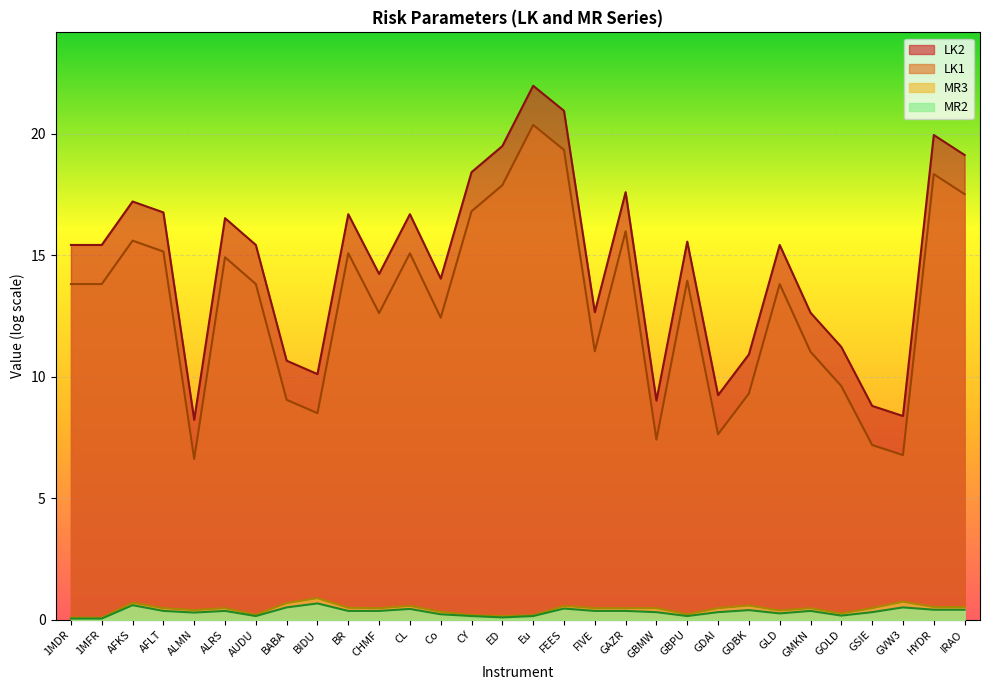

True or false: MR3 and MR2 intersect in this chart.

False